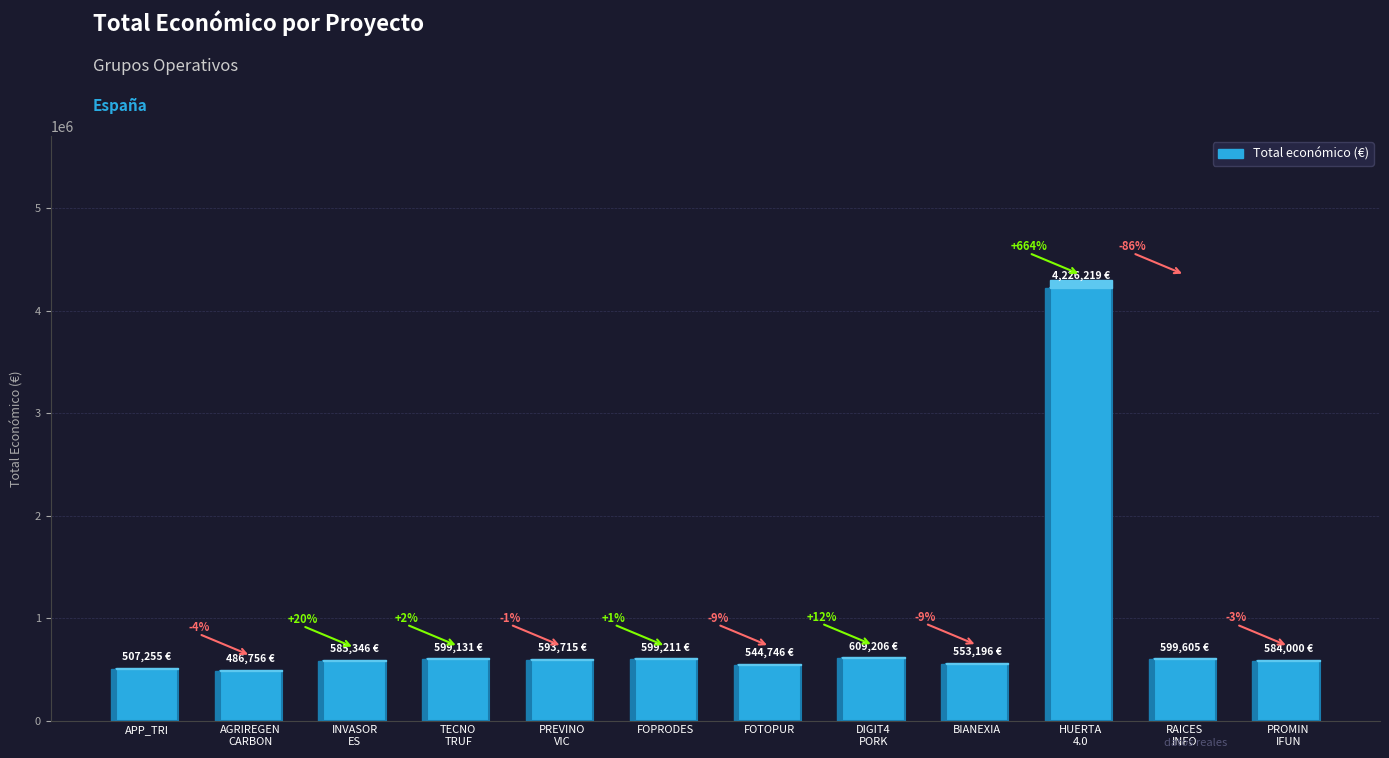

Rank the categories by value from lowest to highest.

AGRIREGEN
CARBON, APP_TRI, FOTOPUR, BIANEXIA, PROMIN
IFUN, INVASOR
ES, PREVINO
VIC, TECNO
TRUF, FOPRODES, RAICES
INFO, DIGIT4
PORK, HUERTA
4.0